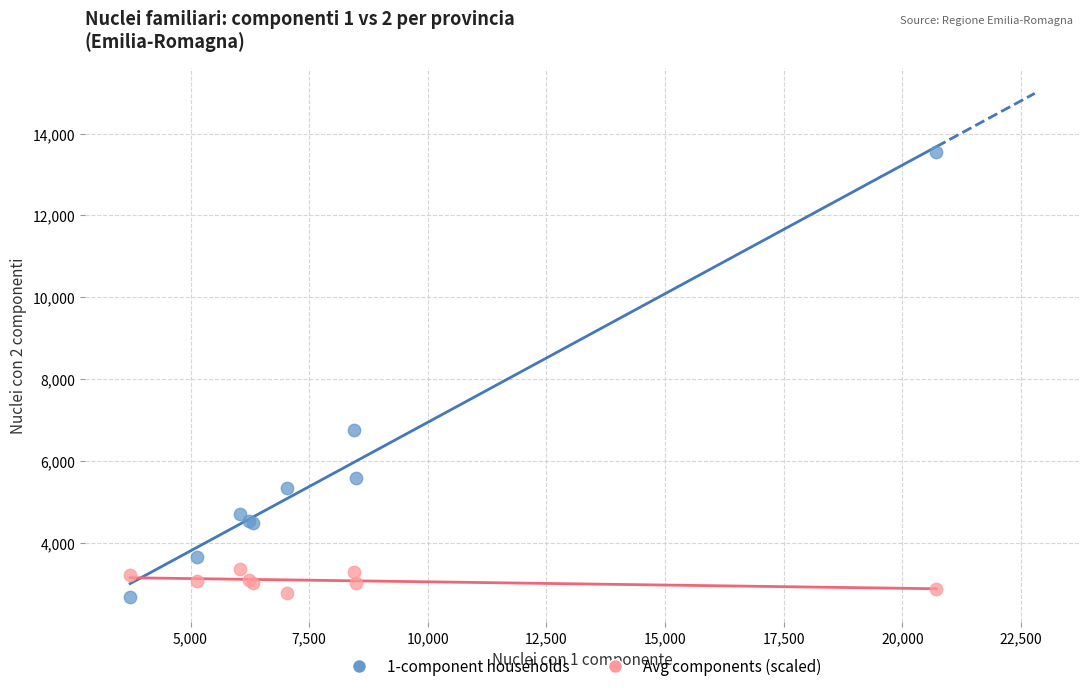

Across all series, what Y value is closest to 8110?

6746.0